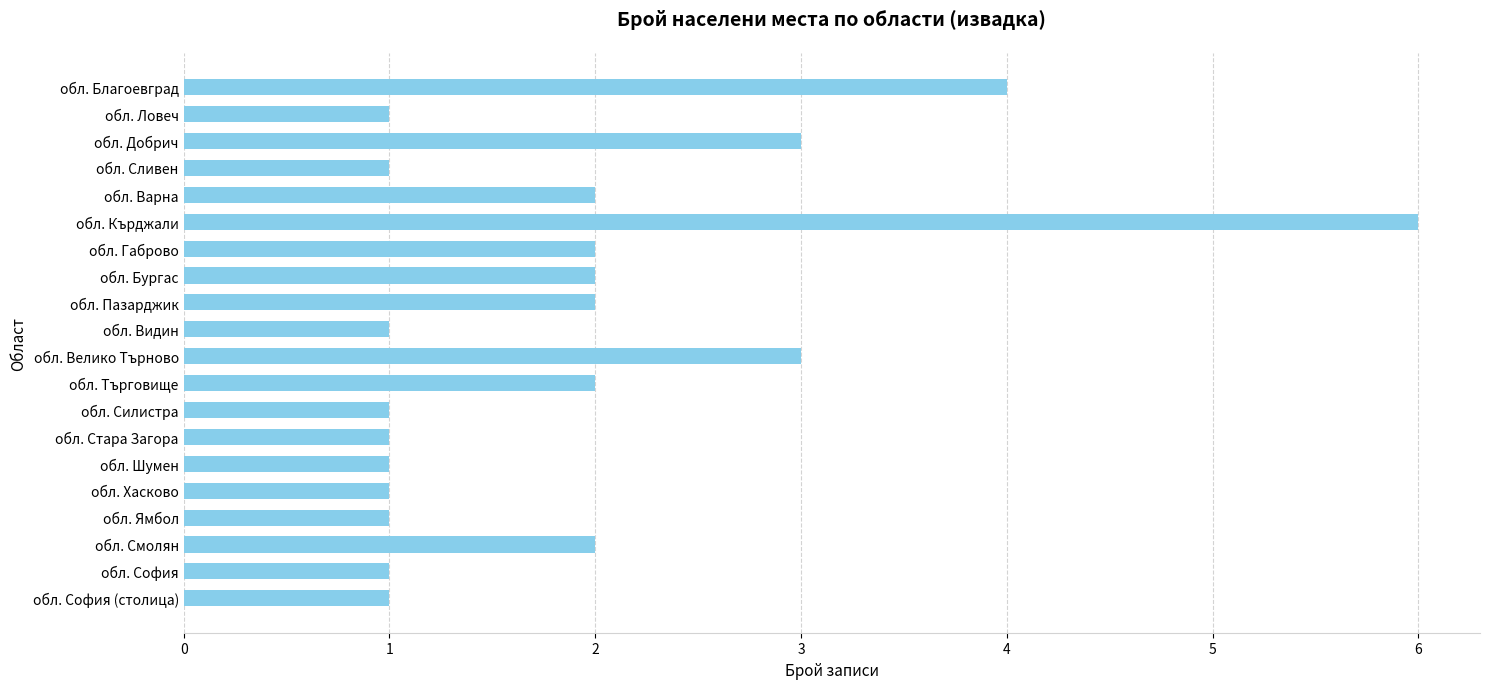

Reading bottom to top, list all the values displayed in this chart.

1	1	2	1	1	1	1	1	2	3	1	2	2	2	6	2	1	3	1	4